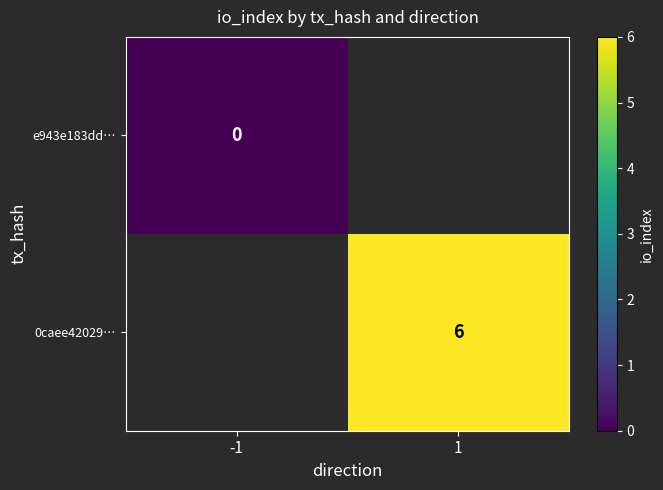

What is the total value across all series at 1?

6